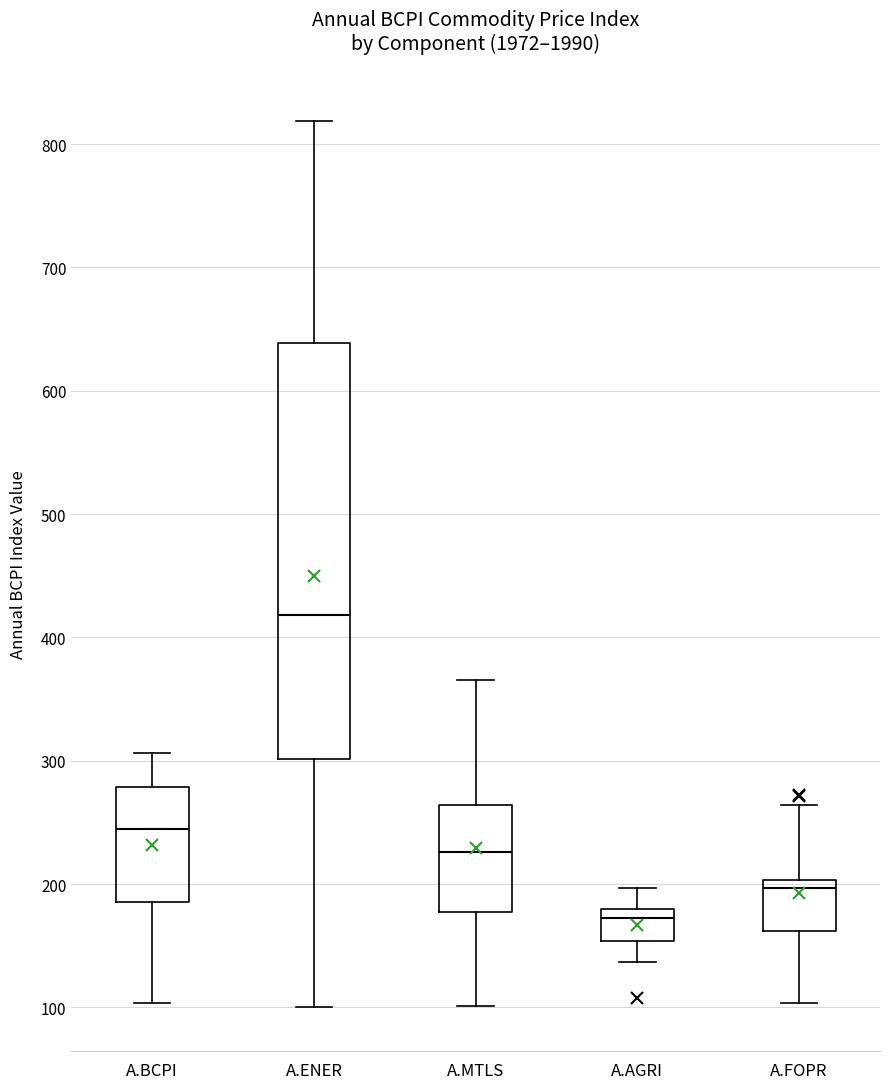

Reading left to right, read every box against the y-axis: the position of its median line, the range the box covers, and the ends of its whiskers. The values are not printed on the chart, so give them approximately, as read against the axis.

A.BCPI: median 240, box 190 to 280, whiskers 100 to 310
A.ENER: median 420, box 300 to 640, whiskers 100 to 820
A.MTLS: median 230, box 180 to 260, whiskers 100 to 370
A.AGRI: median 170, box 150 to 180, whiskers 140 to 200
A.FOPR: median 200 (just below the box's upper edge), box 160 to 200, whiskers 100 to 260